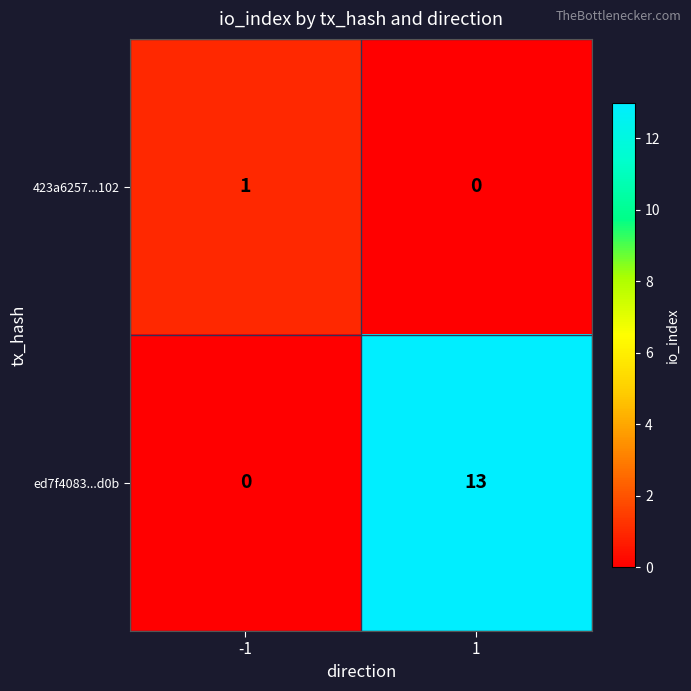

What is the total value across all series at 1?

13